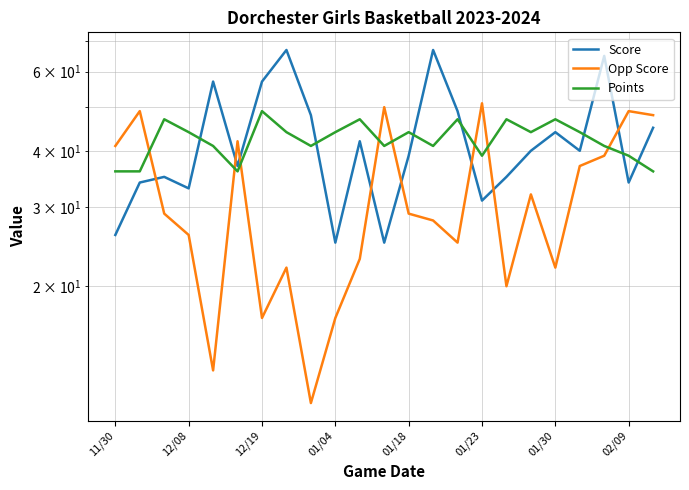

How many interior local valleys does the Points series have?

6